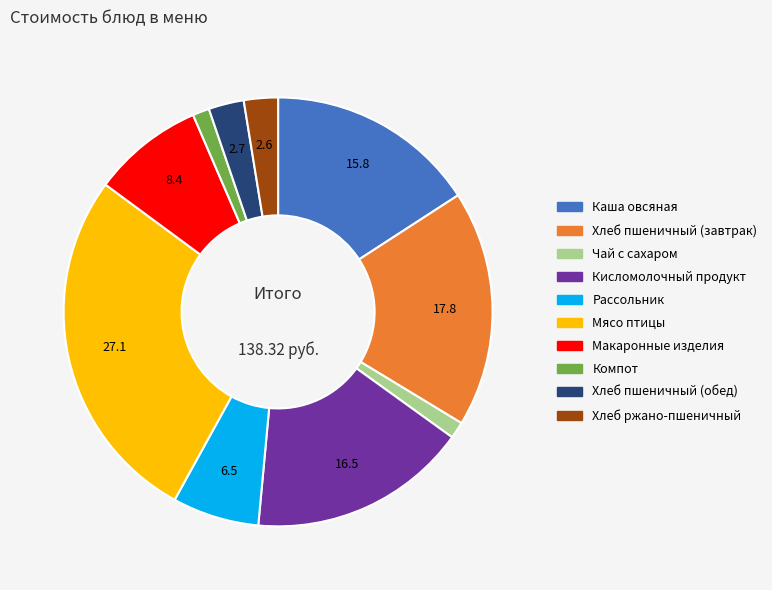

The Кисломолочный продукт slice represents 7% of the pie. True or false?

False